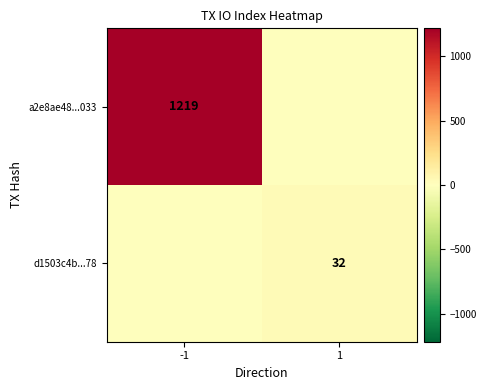

The a2e8ae48...033 series shows 2138 at -1. True or false?

False